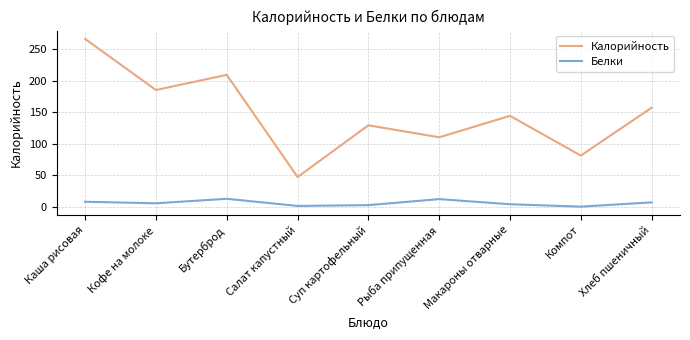

True or false: Калорийность and Белки cross at least once.

False